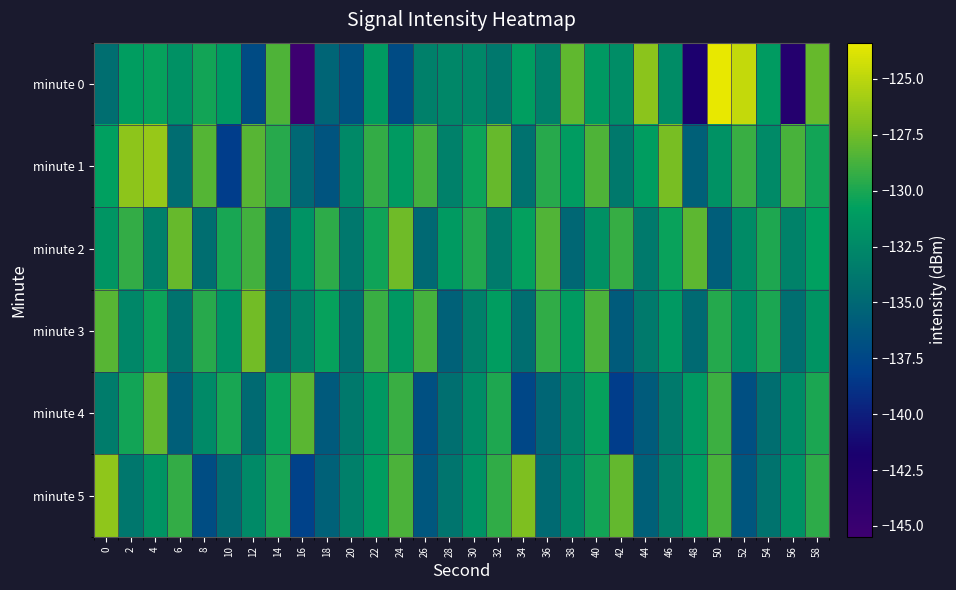

Between 2 and 48, which series saw the biggest shift?

minute 0